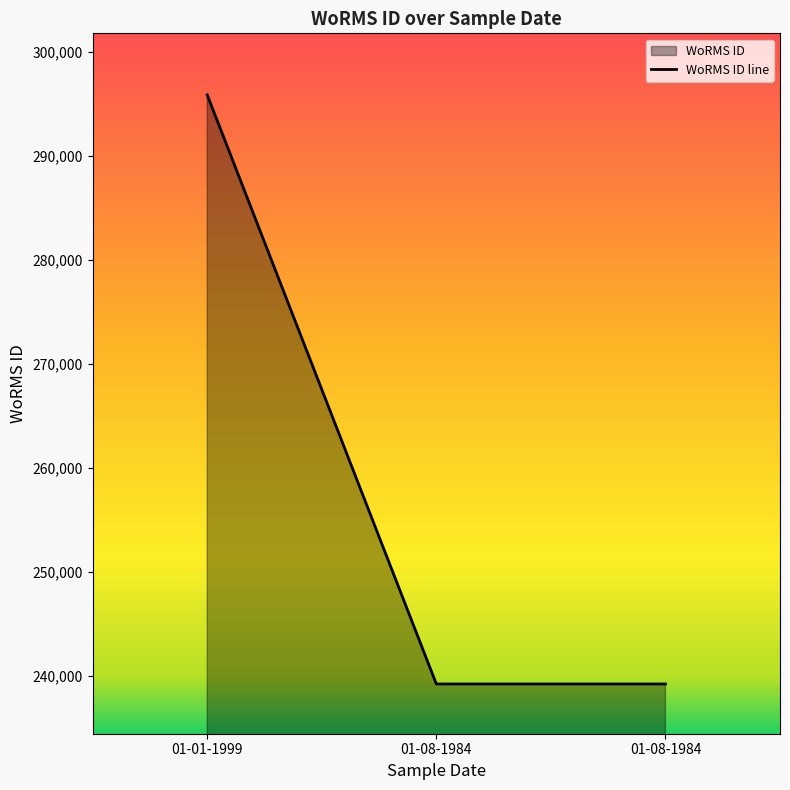

Is it true that the value at 01-08-1984 is 386436?

False